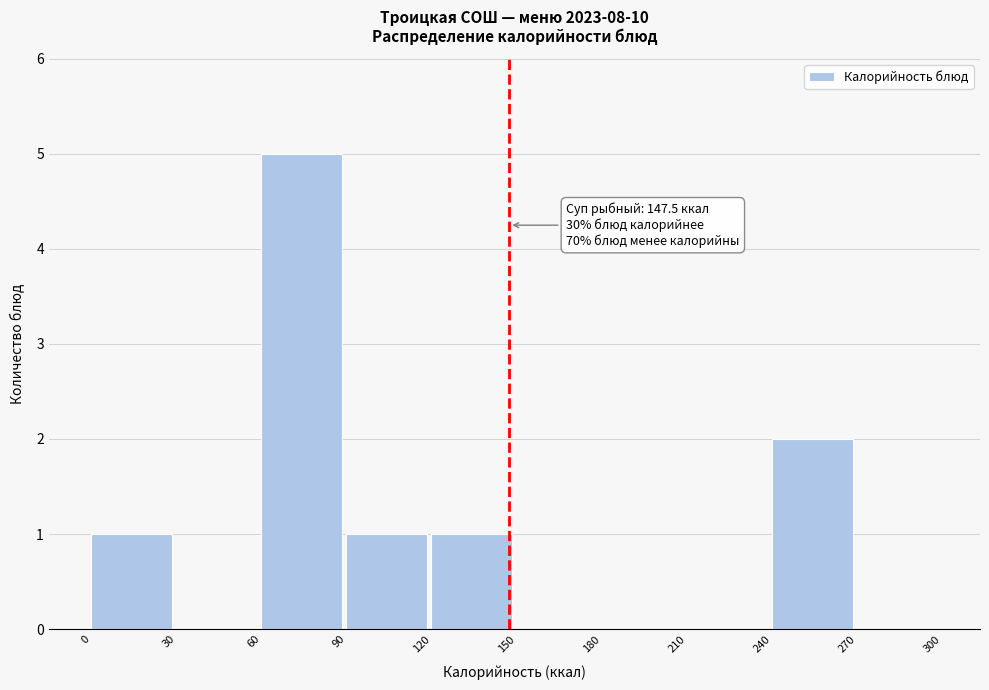

Over which range of the x-axis is the bar tallest?

60 to 90